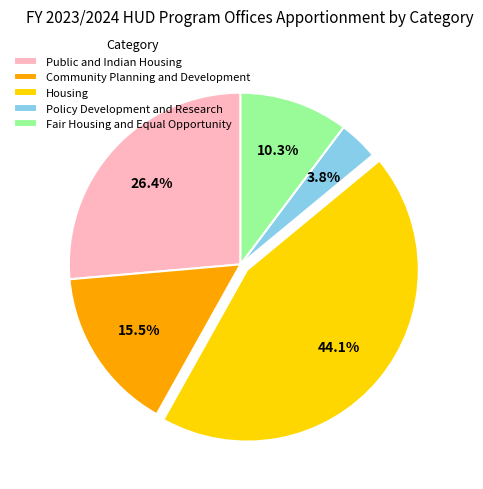

Combined, do Public and Indian Housing and Community Planning and Development account for over 50%?

No